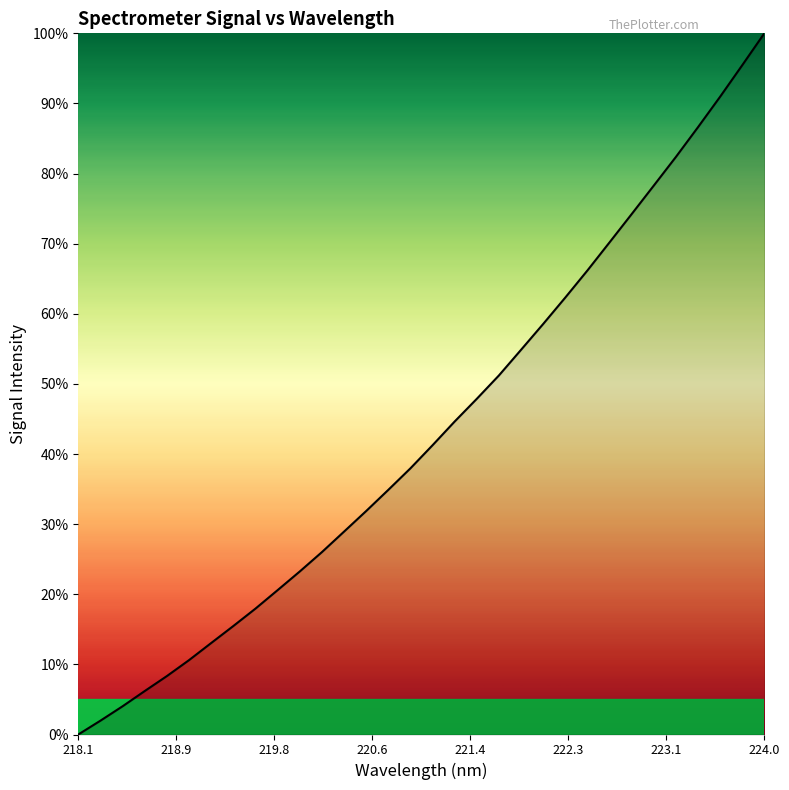

What is the difference between the maximum and minimum values?

100.0